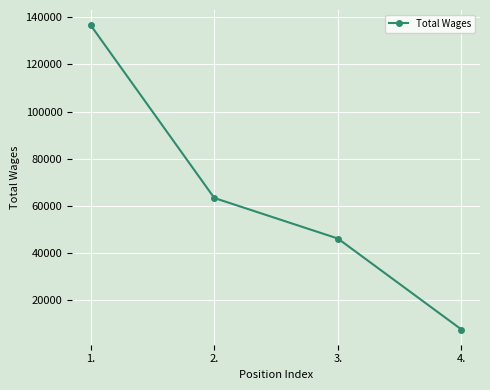

Reading left to right, transcribe all the data shown in this chart.

1.=136552	2.=63376	3.=46192	4.=7662